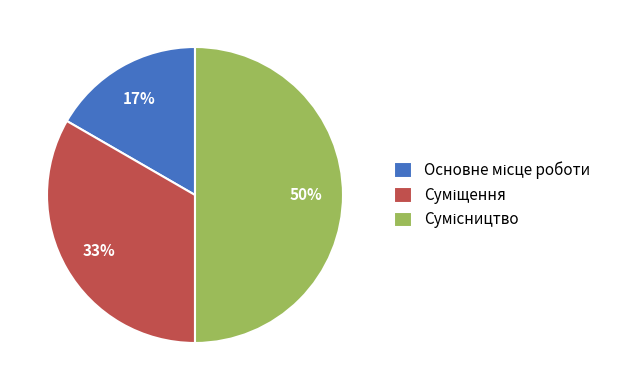

To the nearest percent, what is the difference between the largest and smallest slice percentages?

33%